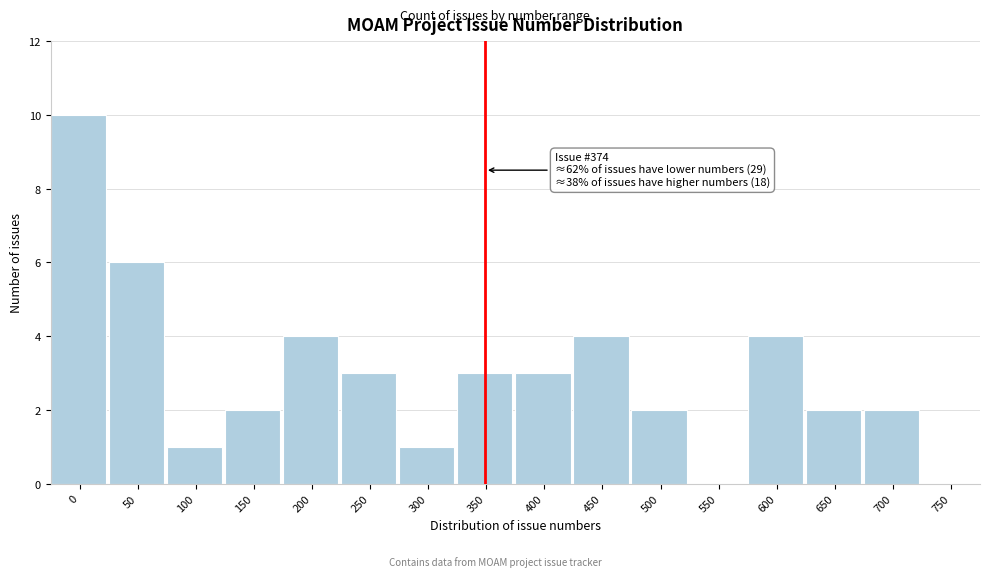

Reading left to right, what are all the values shown in this chart?

0=10	50=6	100=1	150=2	200=4	250=3	300=1	350=3	400=3	450=4	500=2	550=0	600=4	650=2	700=2	750=0